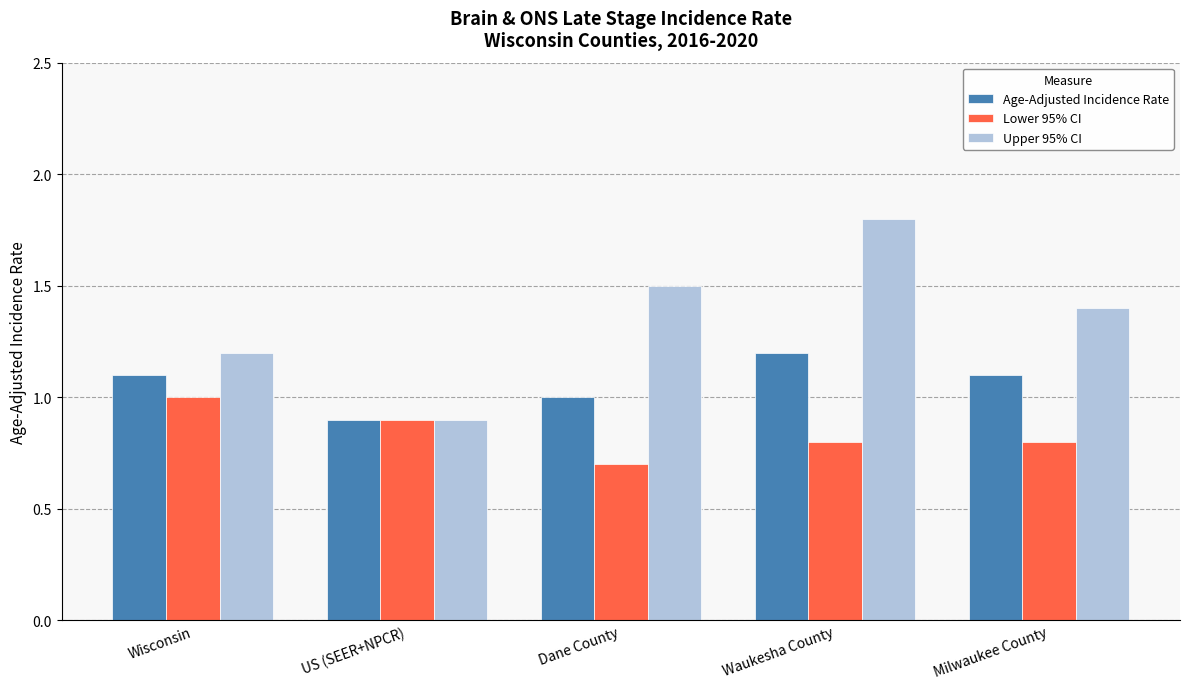

Which series has the largest range (max minus min)?

Upper 95% CI